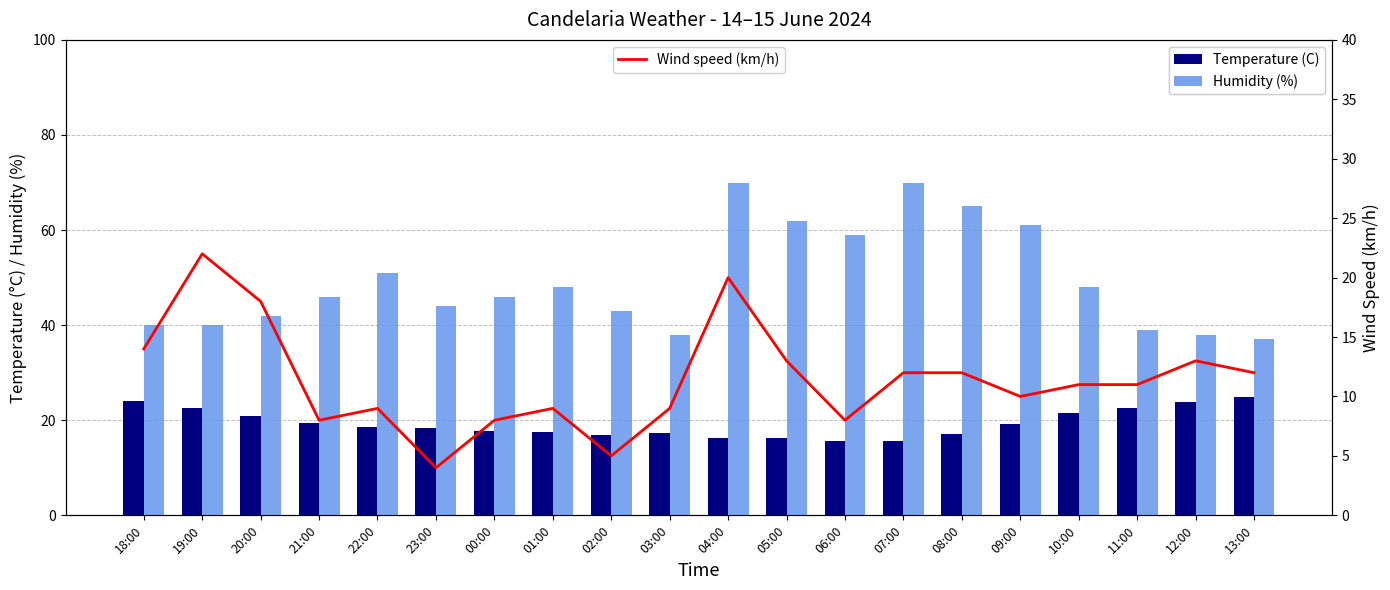

At which label does Wind speed (km/h) first exceed 11?

18:00